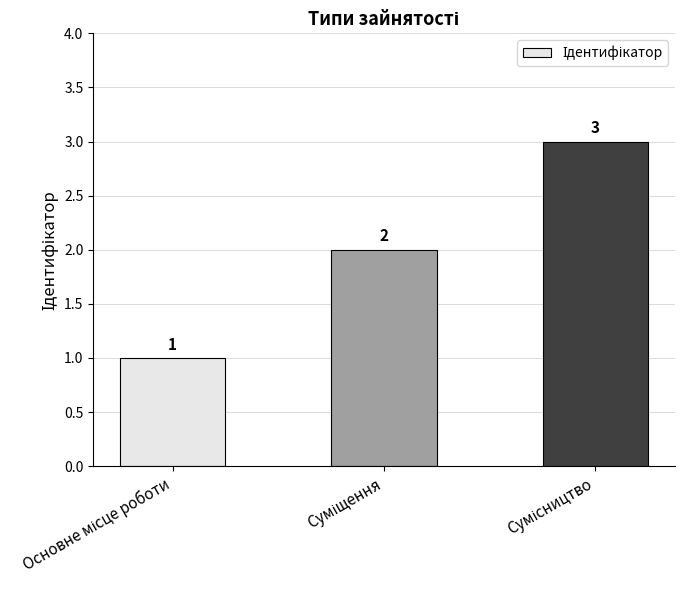

Count the values in the range 1 to 3.

3